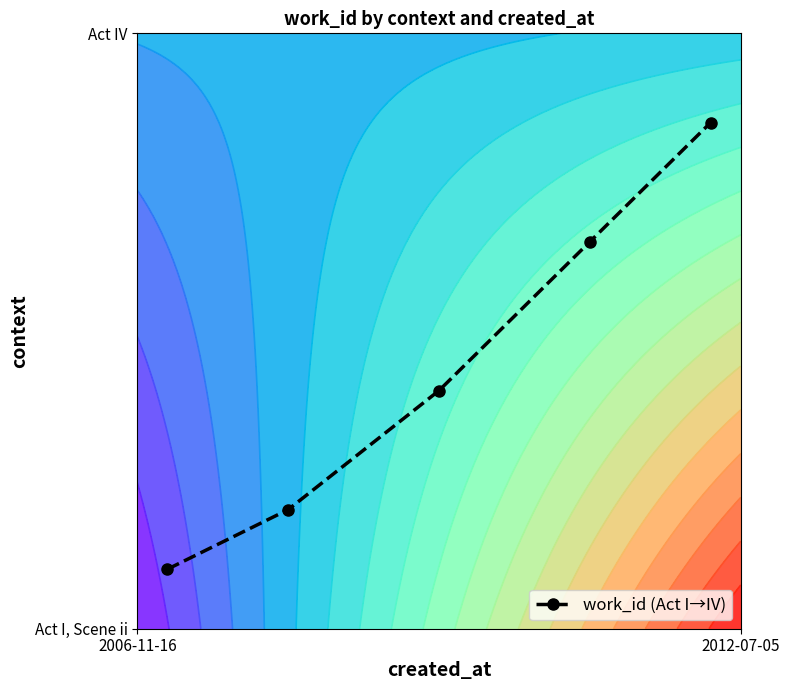

The value at 4 is 1.5. True or false?

False